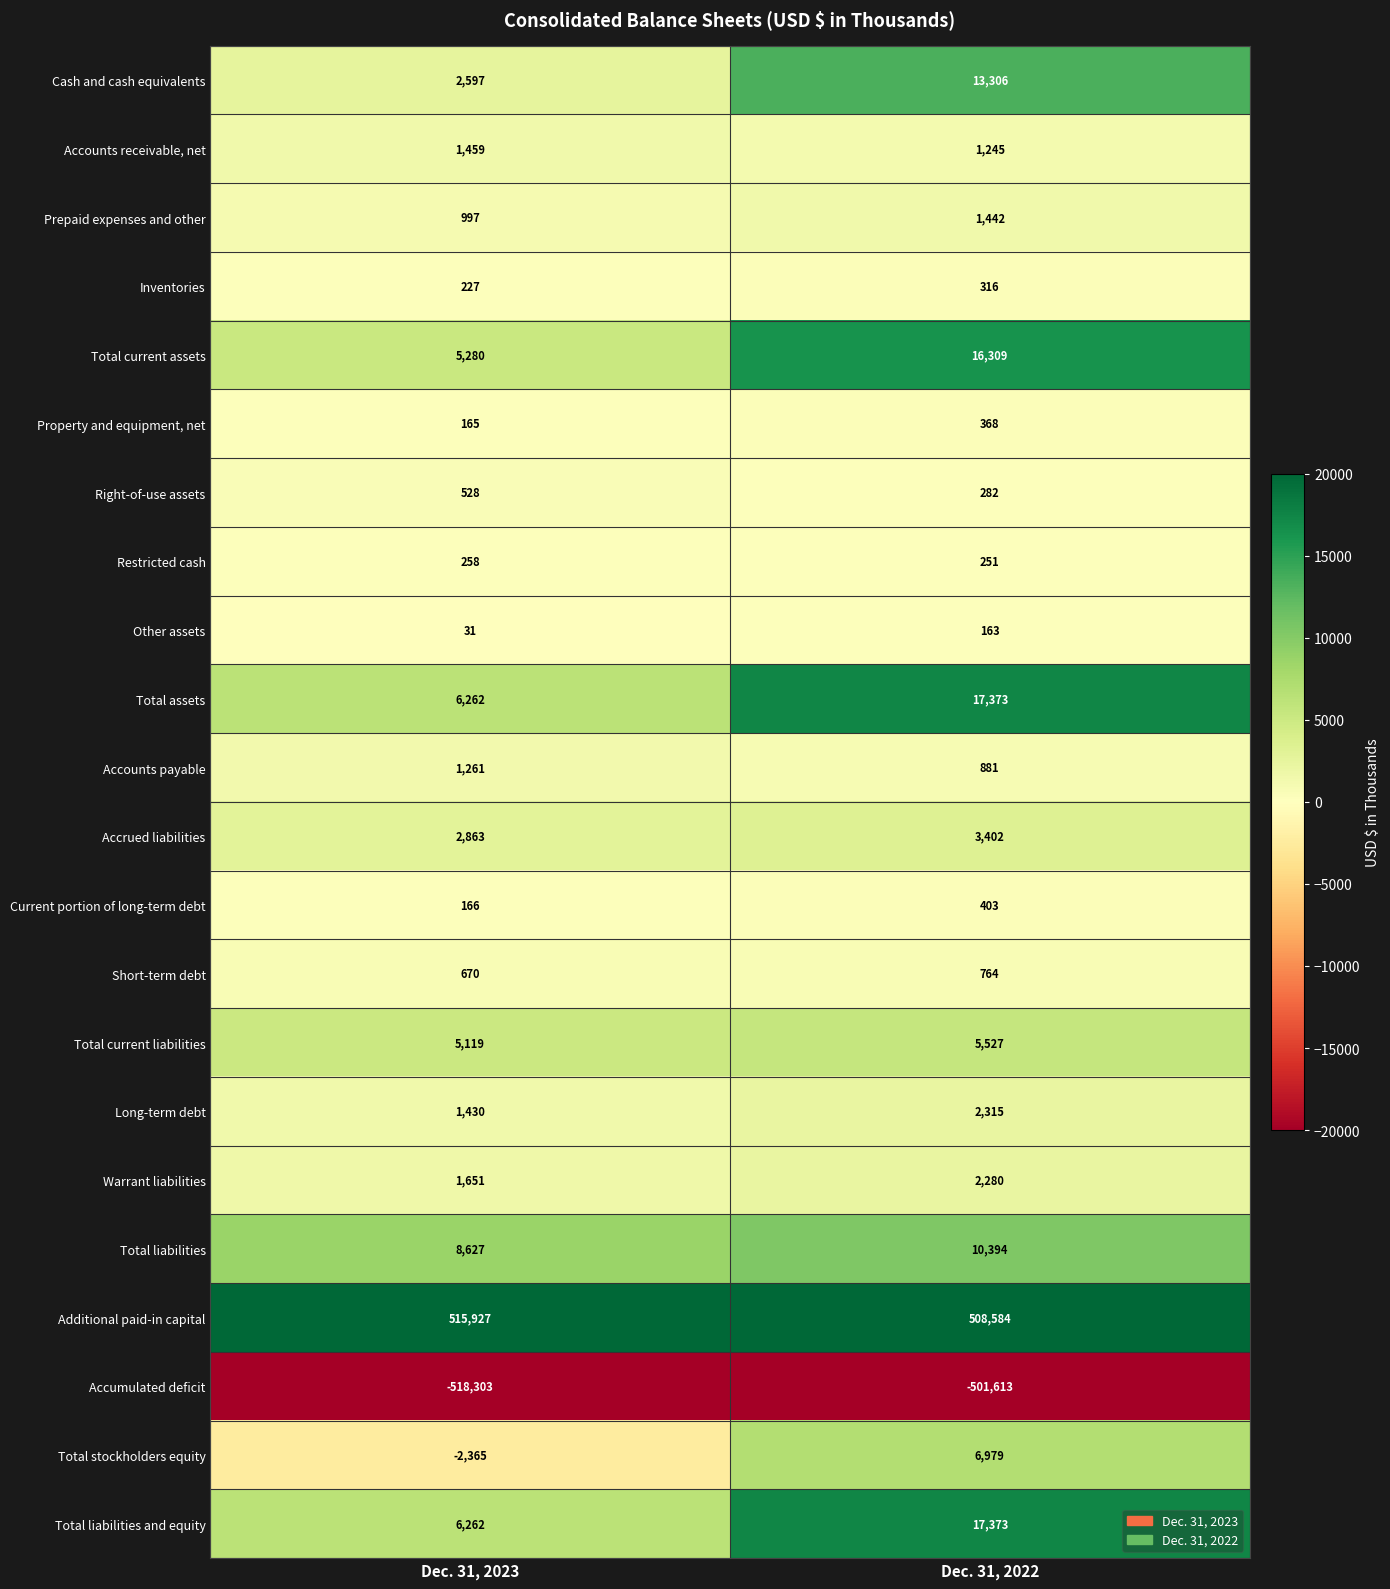

What is the difference between the highest and lowest values at Dec. 31, 2022?

1010197